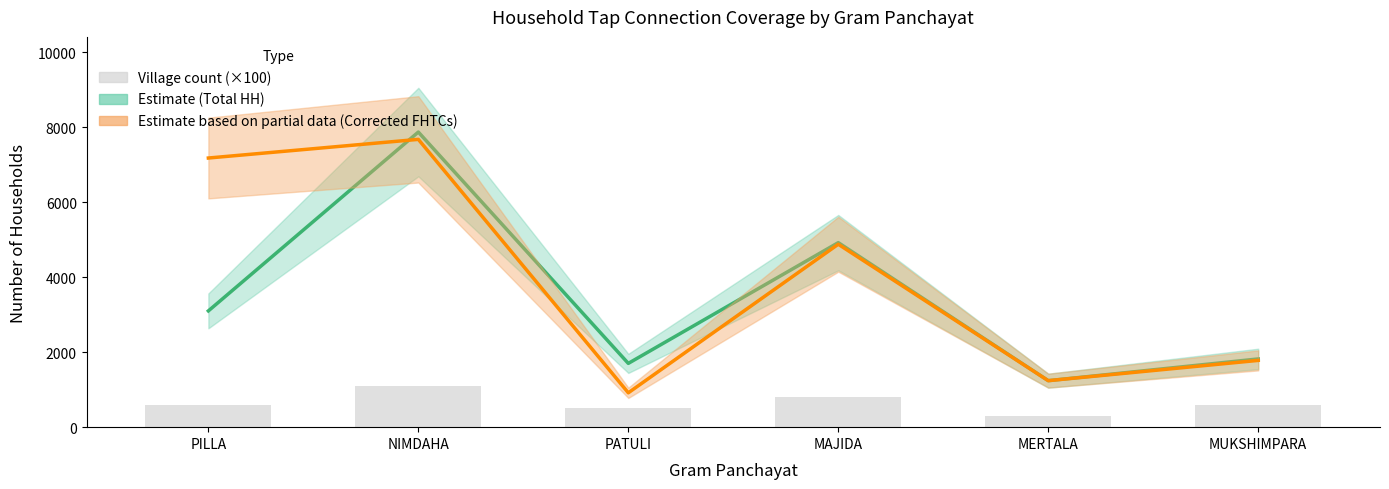

Does the chart contain stacked bars?

No